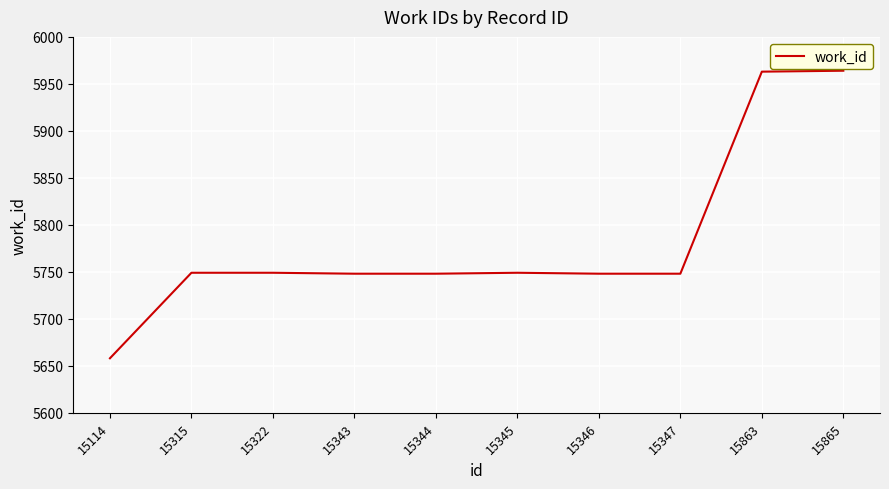

What is the ratio of the value at 15345 to the value at 15322?

1.0